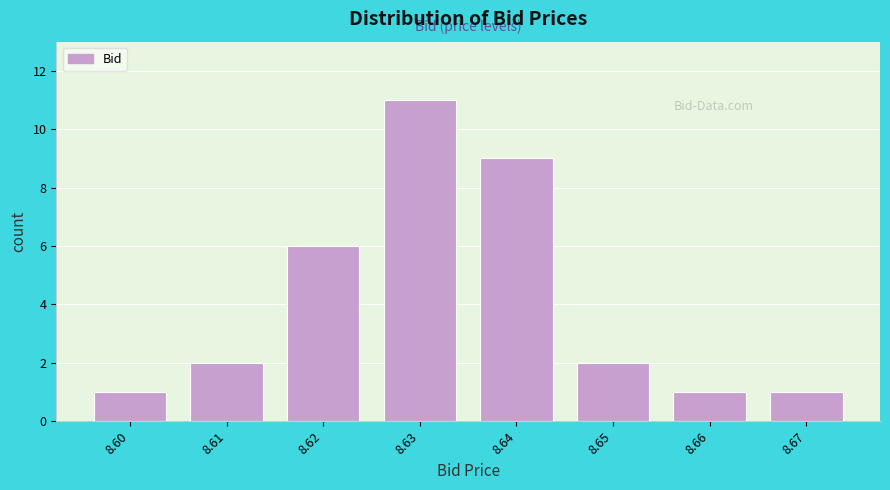

Reading left to right, list all the values displayed in this chart.

1	2	6	11	9	2	1	1